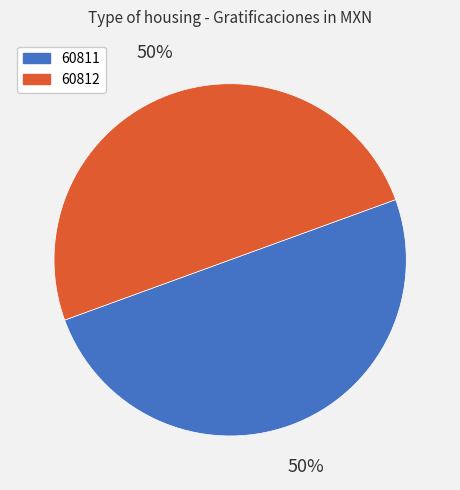

To the nearest percent, what portion does 60812 represent?

50%